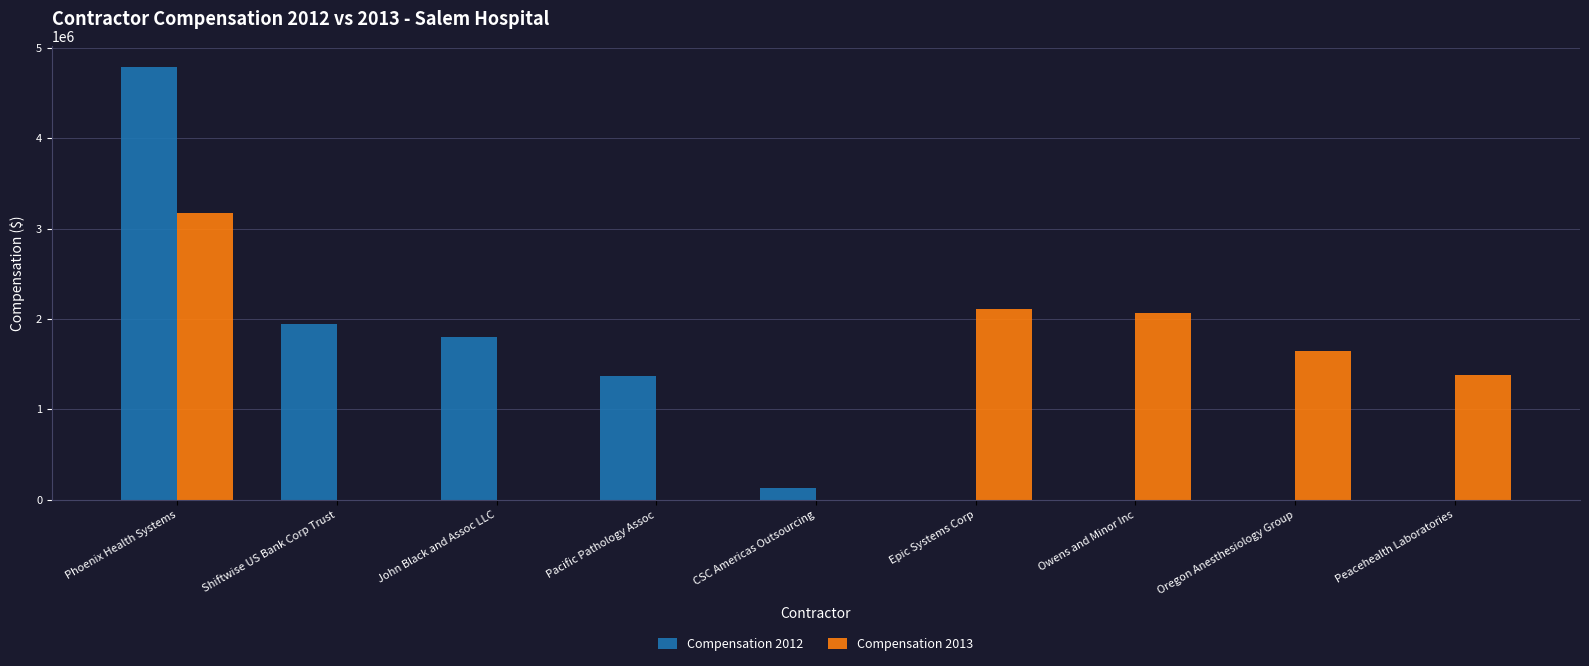

At which category is the sum across all series the highest?

Phoenix Health Systems